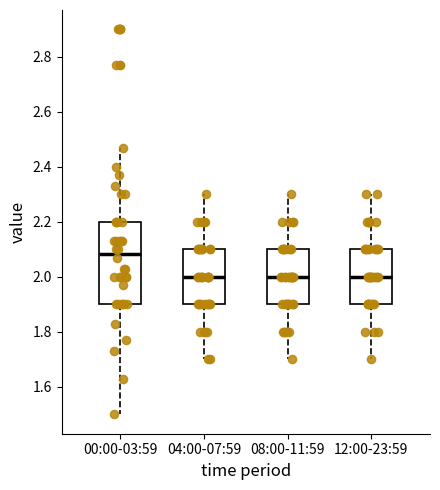

Reading left to right, transcribe this box plot: for each box, give where its median line is, the range the box spans, and where its two whiskers end, as read against the y-axis. The values are not printed on the chart, so give them approximately, as read against the axis.

00:00-03:59: median 2.08, box 1.90 to 2.20, whiskers 1.50 to 2.48
04:00-07:59: median 2.00, box 1.90 to 2.10, whiskers 1.70 to 2.30
08:00-11:59: median 2.00, box 1.90 to 2.10, whiskers 1.70 to 2.30
12:00-23:59: median 2.00, box 1.90 to 2.10, whiskers 1.70 to 2.30